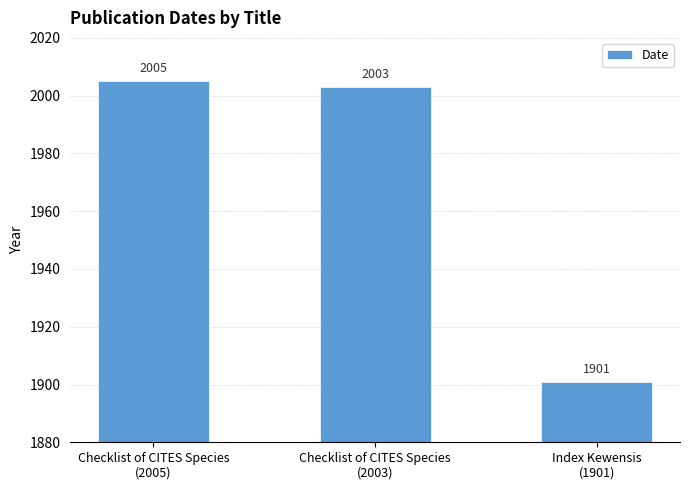

Reading right to left, transcribe all the data shown in this chart.

1901	2003	2005